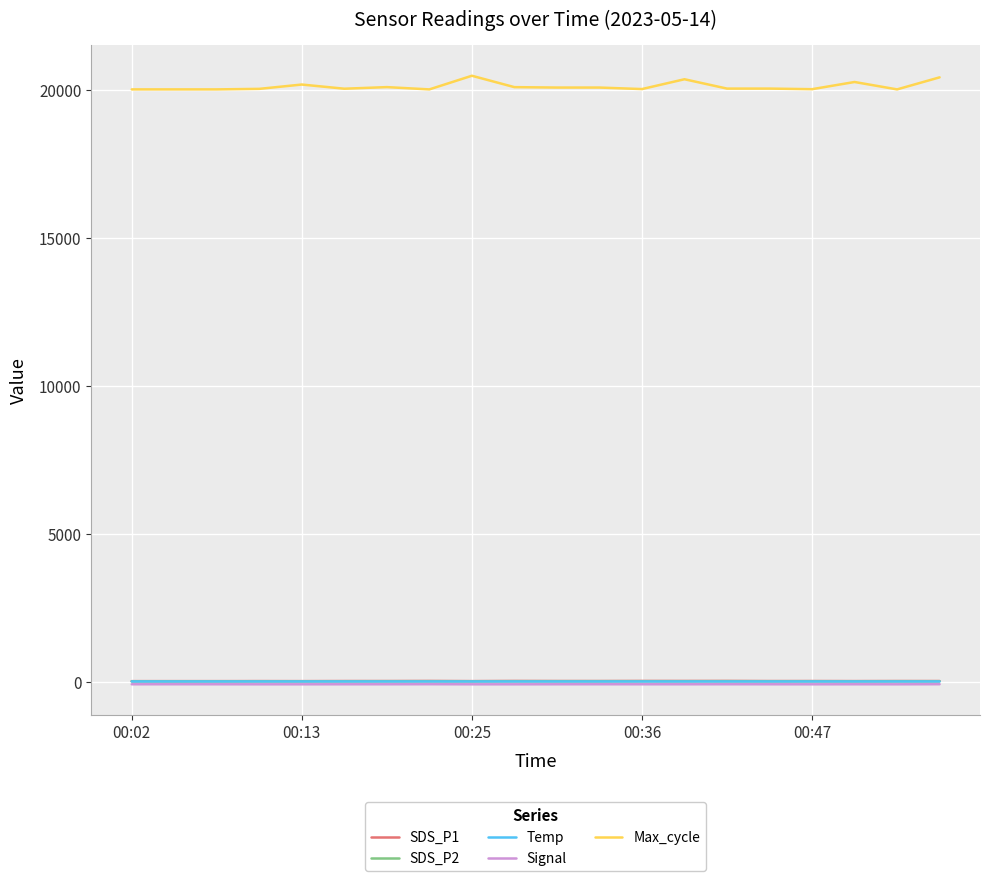

Does the chart have visible grid lines?

Yes